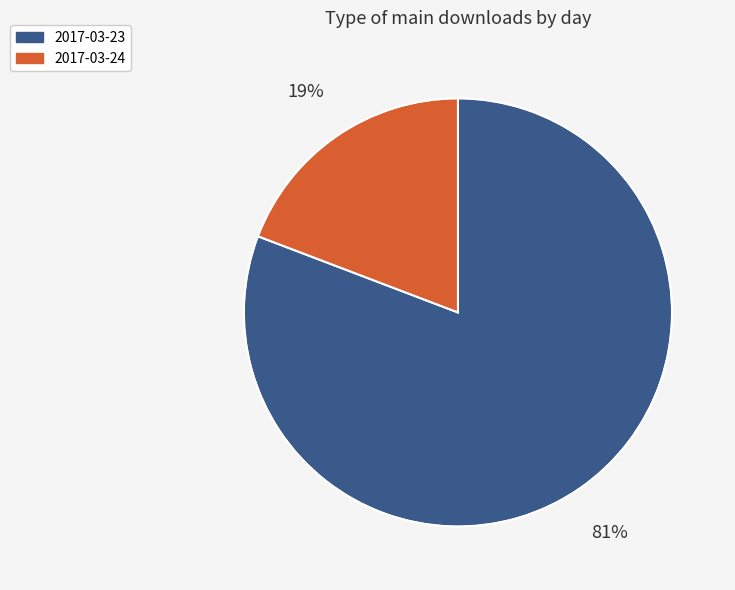

Rank the categories by value from highest to lowest.

2017-03-23, 2017-03-24